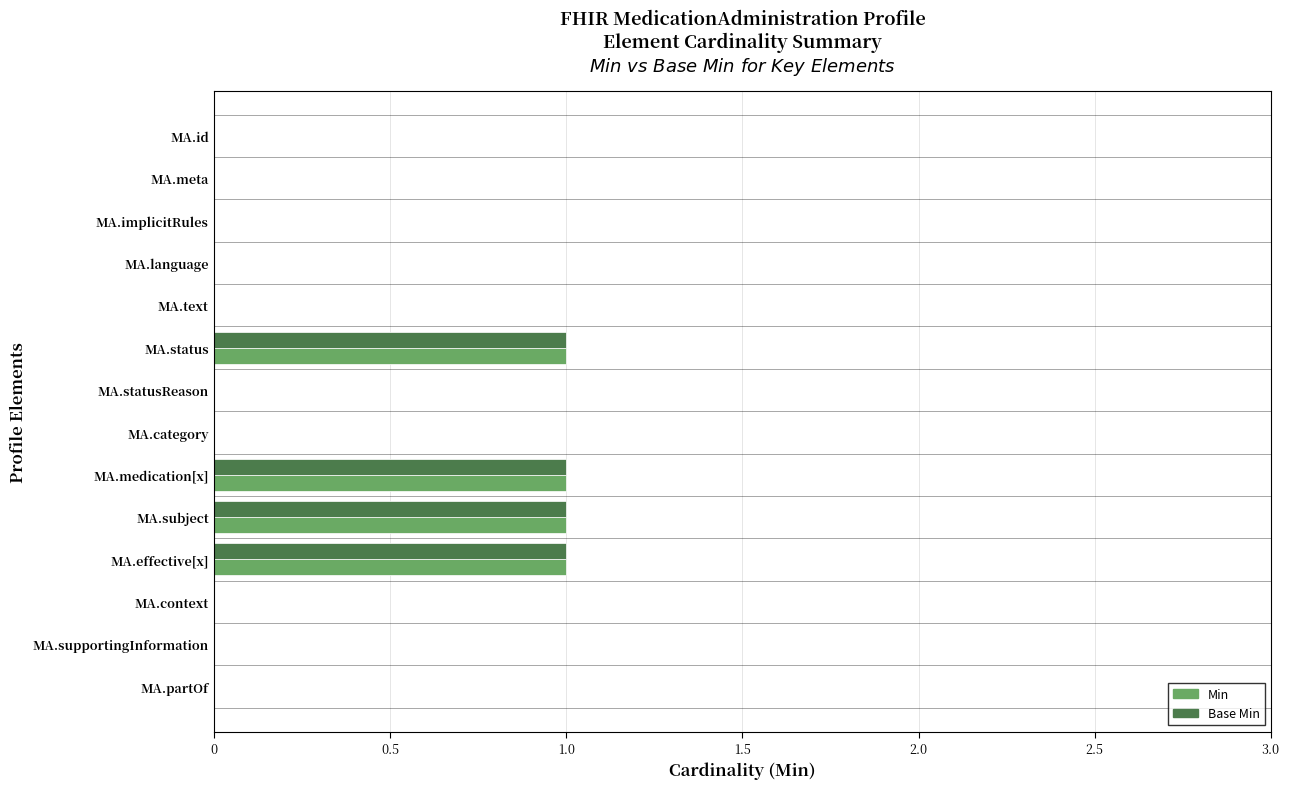

What is the sum of all Min values?

4